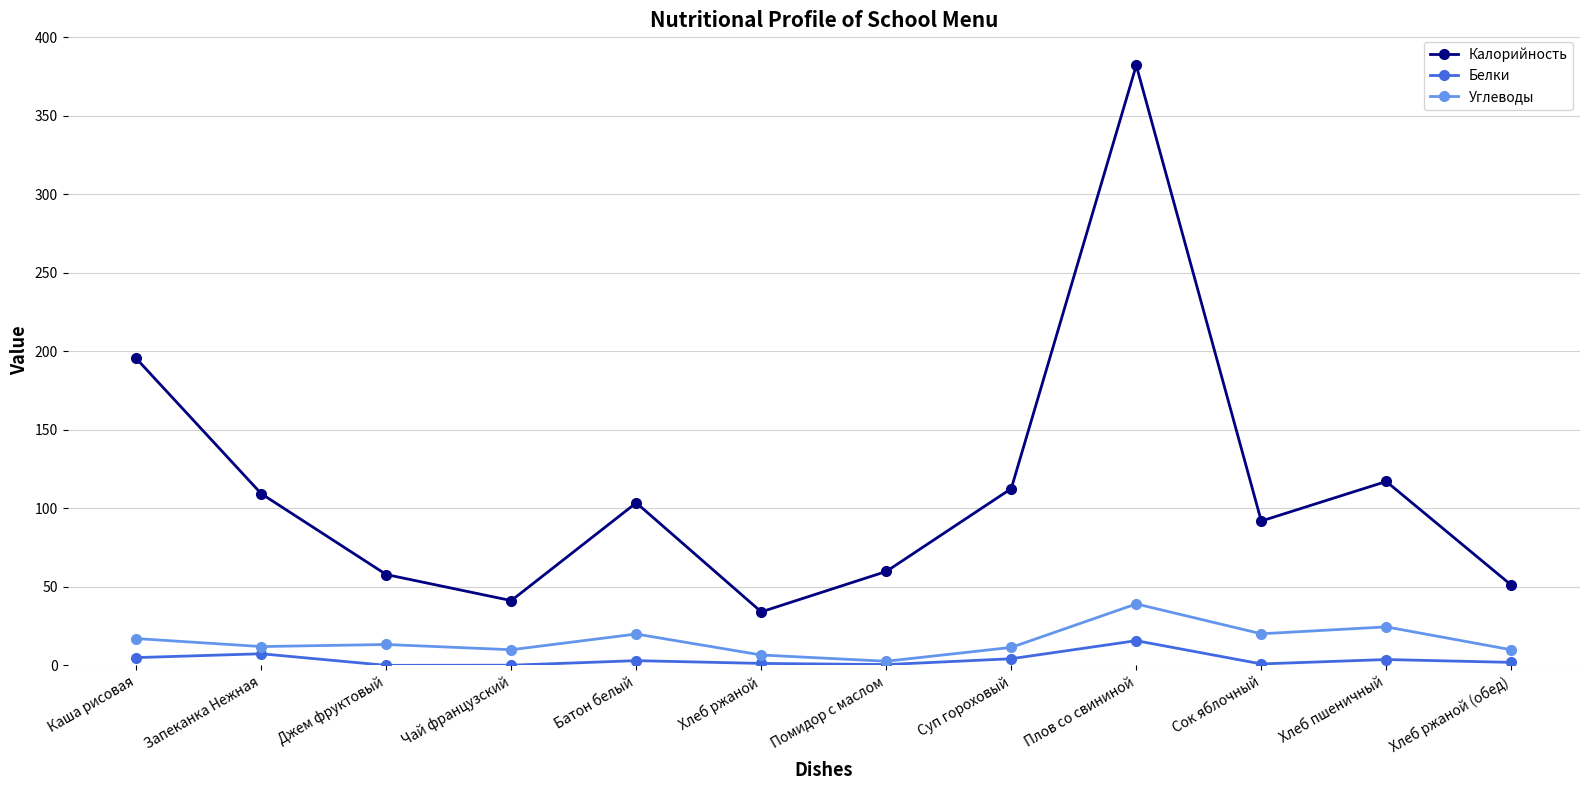

How many data points in Калорийность are less than 103?

6